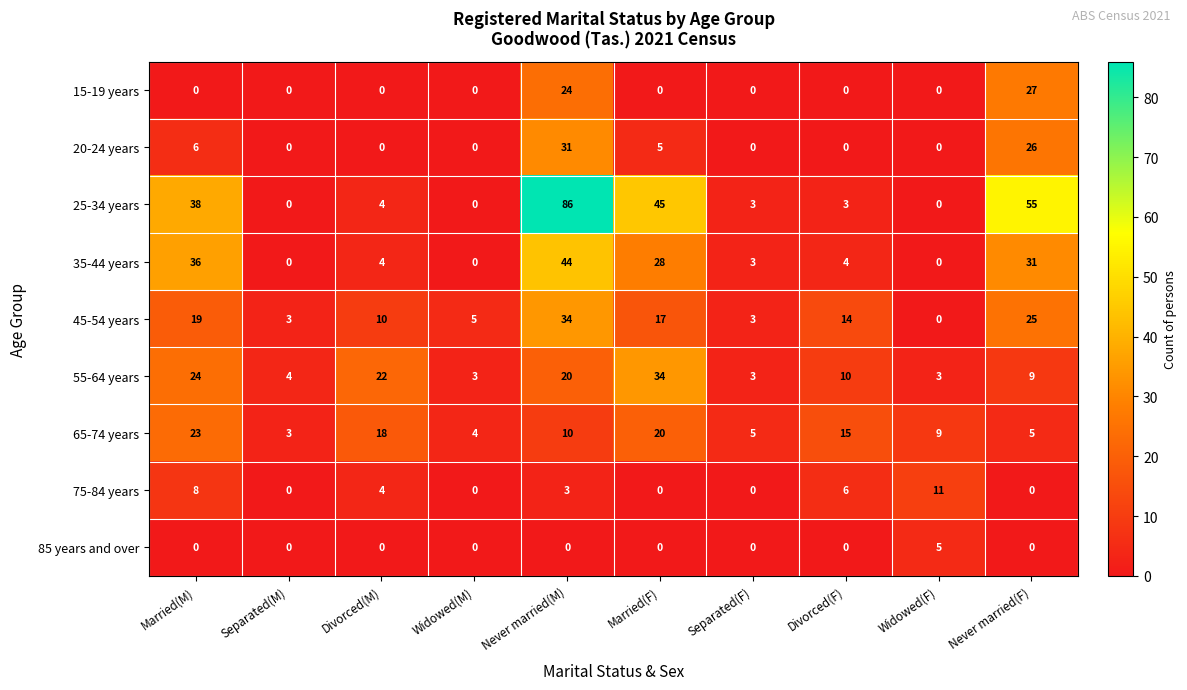

At which category does the chart reach its peak across all series?

Never married(M)